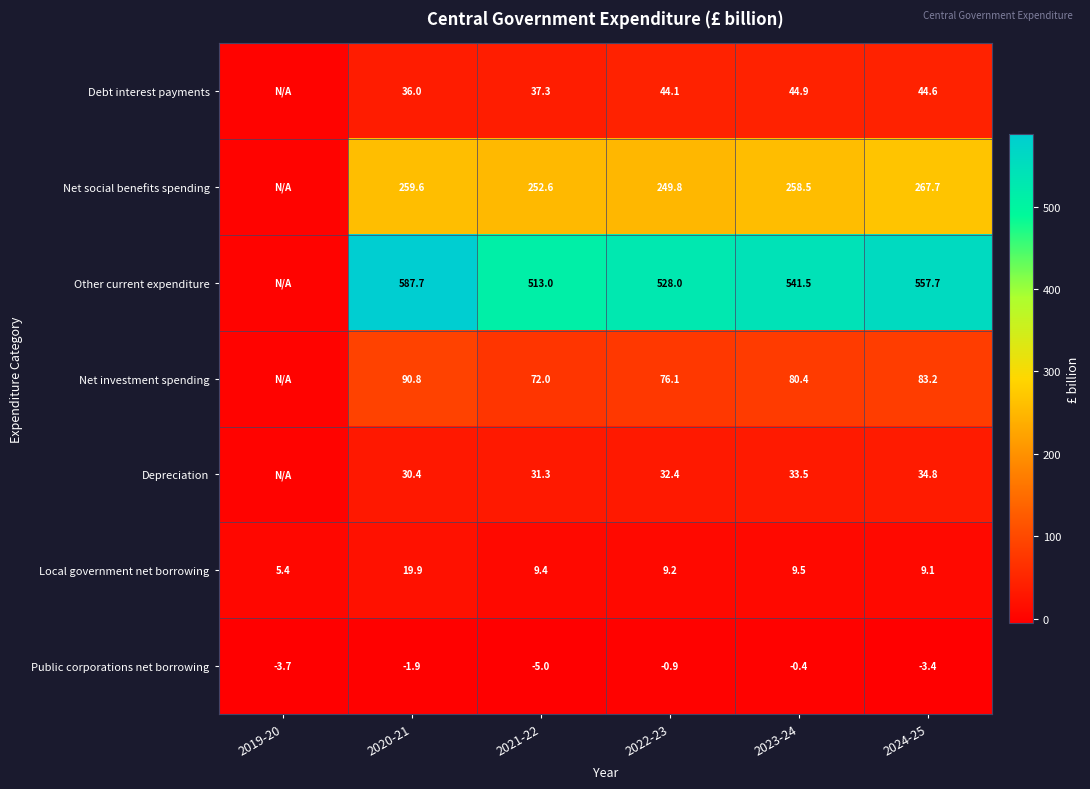

What is the total value across all series at 2024-25?

993.7